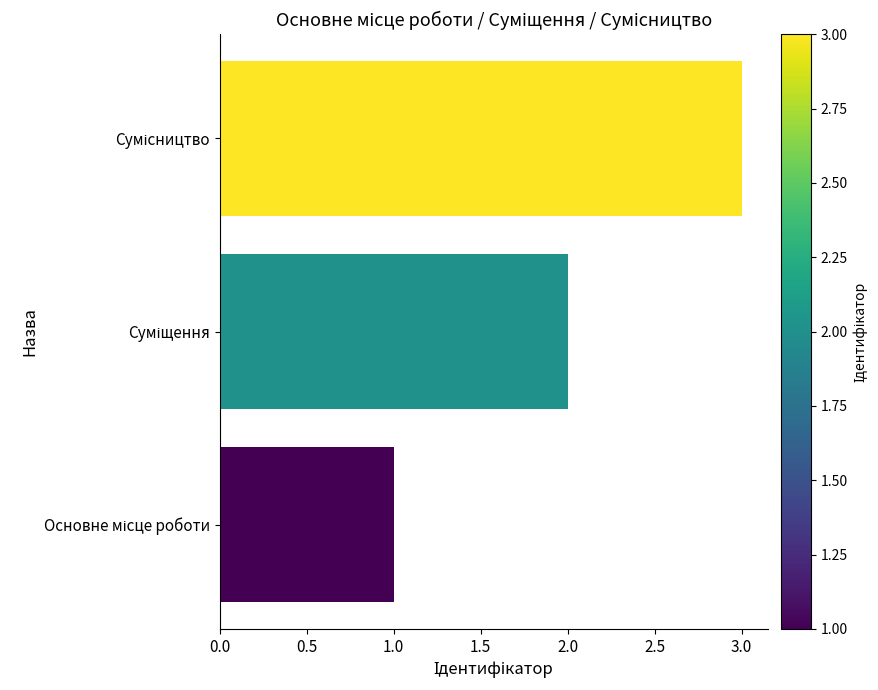

What is the greatest value displayed?

3